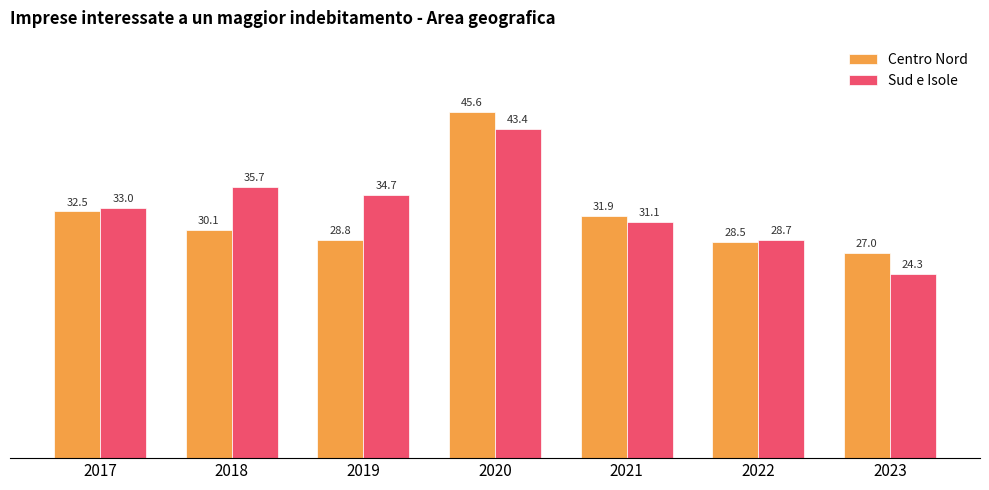

Reading left to right, list all the values displayed in this chart.

Centro Nord: 32.5	30.1	28.8	45.6	31.9	28.5	27.0
Sud e Isole: 33.0	35.7	34.7	43.4	31.1	28.7	24.3